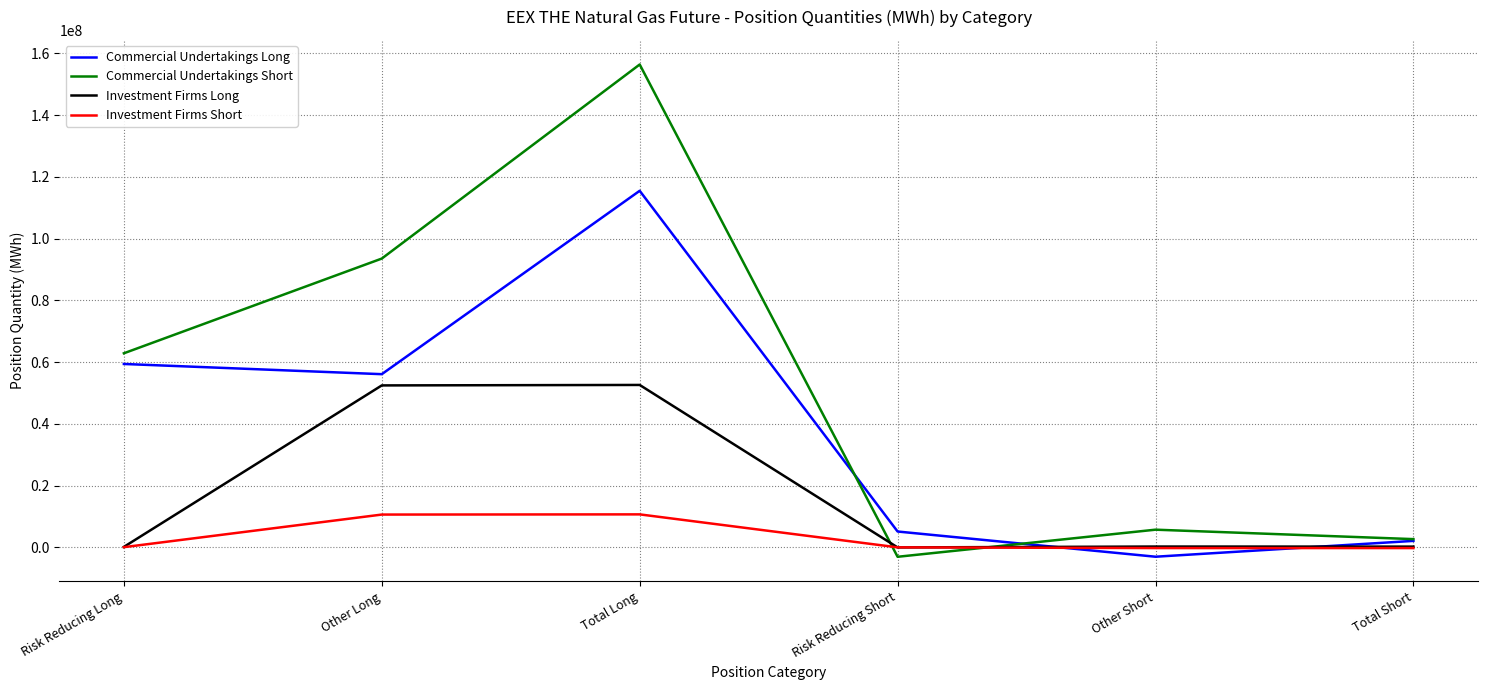

List the series in order of their peak value, lowest first.

Investment Firms Short, Investment Firms Long, Commercial Undertakings Long, Commercial Undertakings Short